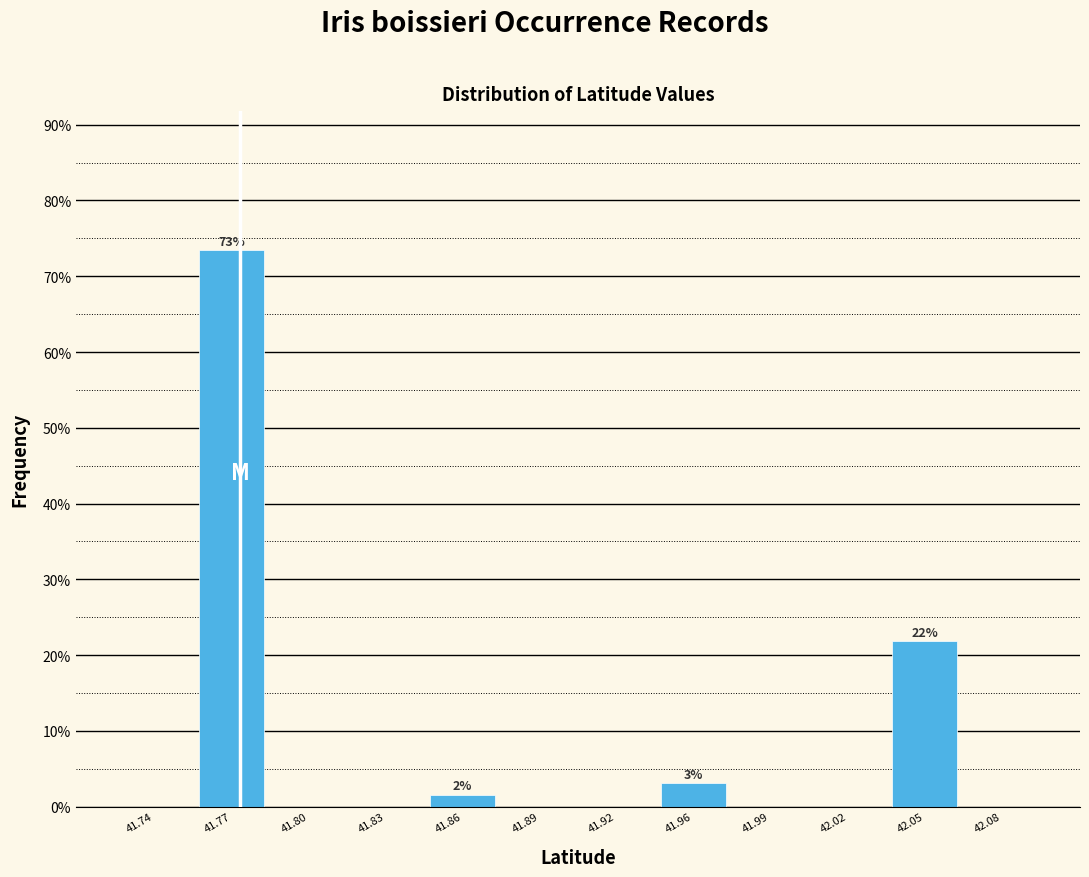

Reading right to left, what are all the values shown in this chart?

42.08=0.0	42.05=21.9	42.02=0.0	41.99=0.0	41.96=3.1	41.92=0.0	41.89=0.0	41.86=1.6	41.83=0.0	41.80=0.0	41.77=73.4	41.74=0.0